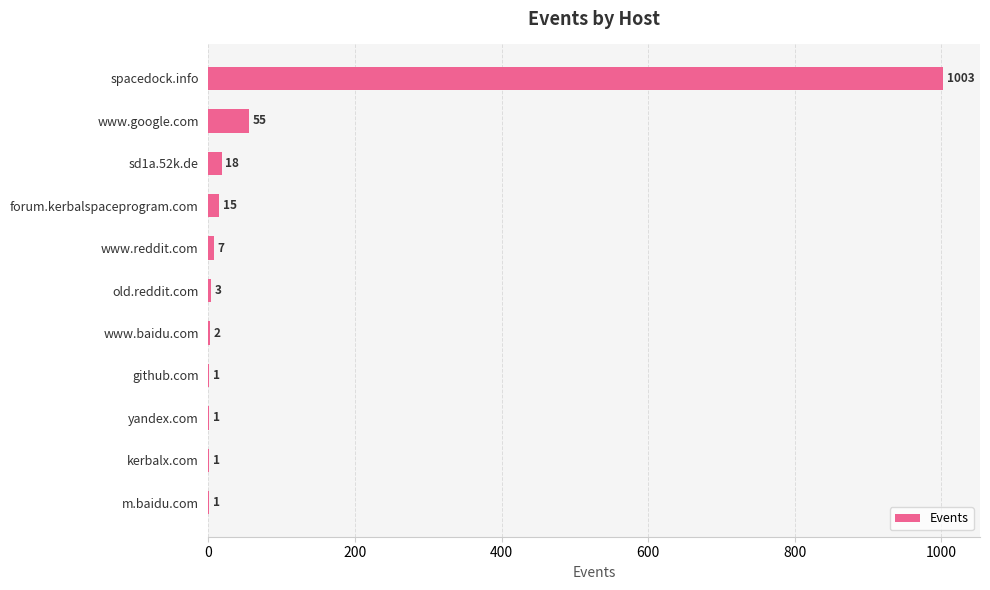

Which category has the highest value across all series?

spacedock.info